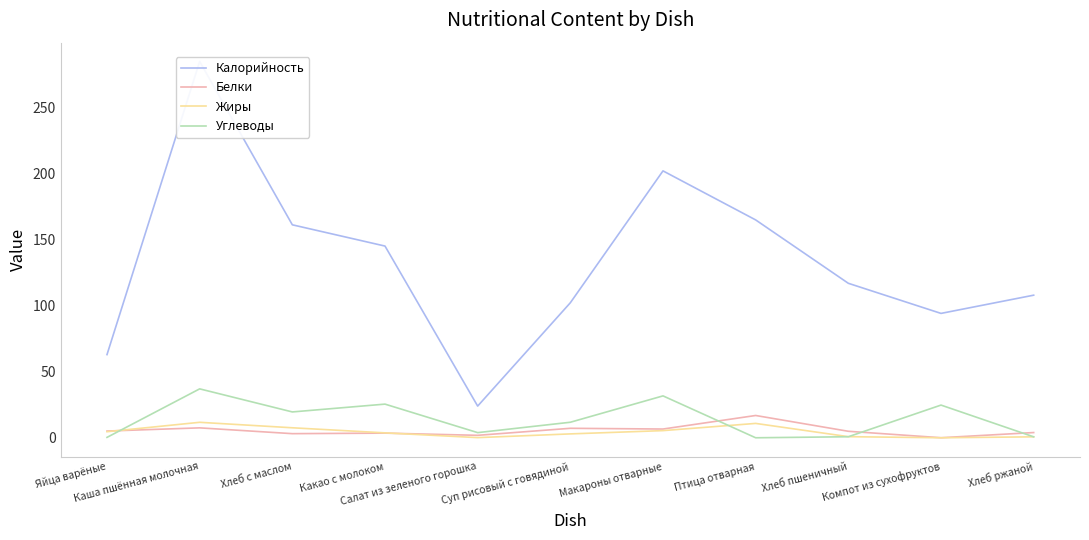

Reading right to left, extract all data points from this chart.

Калорийность: 108.0	94.2	117.0	165.0	202.1	102.3	24.0	145.2	161.3	285.0	63.0
Белки: 4.0	0.0	4.9	16.9	6.6	7.2	1.9	3.5	3.1	7.5	5.1
Жиры: 0.7	0.0	0.8	10.9	5.4	2.9	0.1	3.7	7.6	11.7	4.6
Углеводы: 0.7	24.8	0.8	0.0	31.7	11.8	3.9	25.5	19.6	37.0	0.3